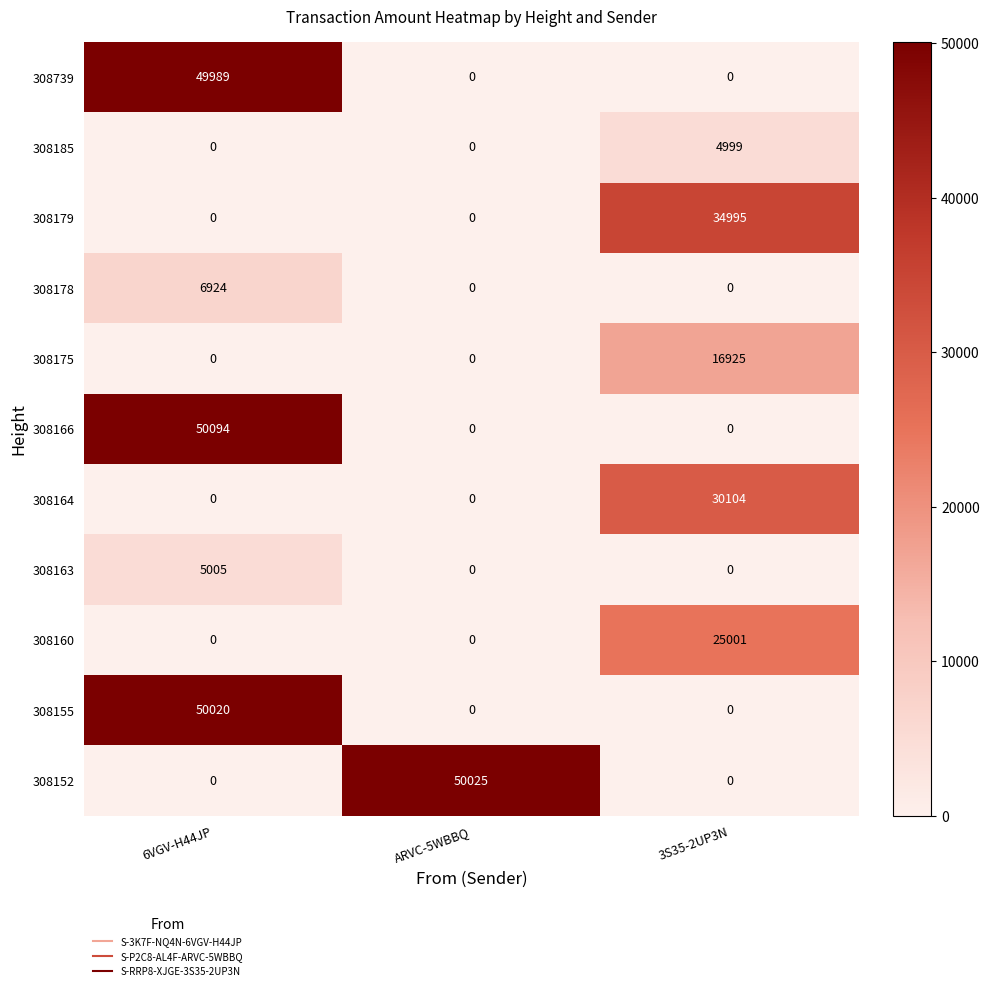

Is the value of 308152 at ARVC-5WBBQ greater than the value of 308166 at 6VGV-H44JP?

No